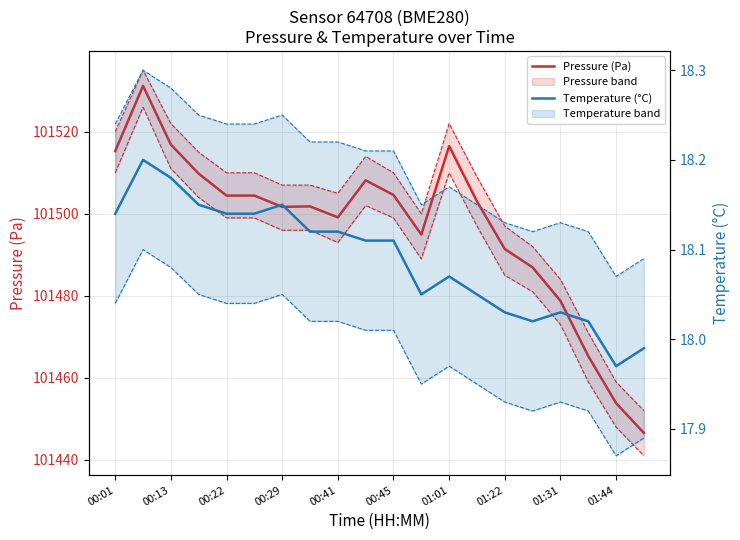

What are all the series names shown in the legend?

Pressure (Pa), Temperature (°C)